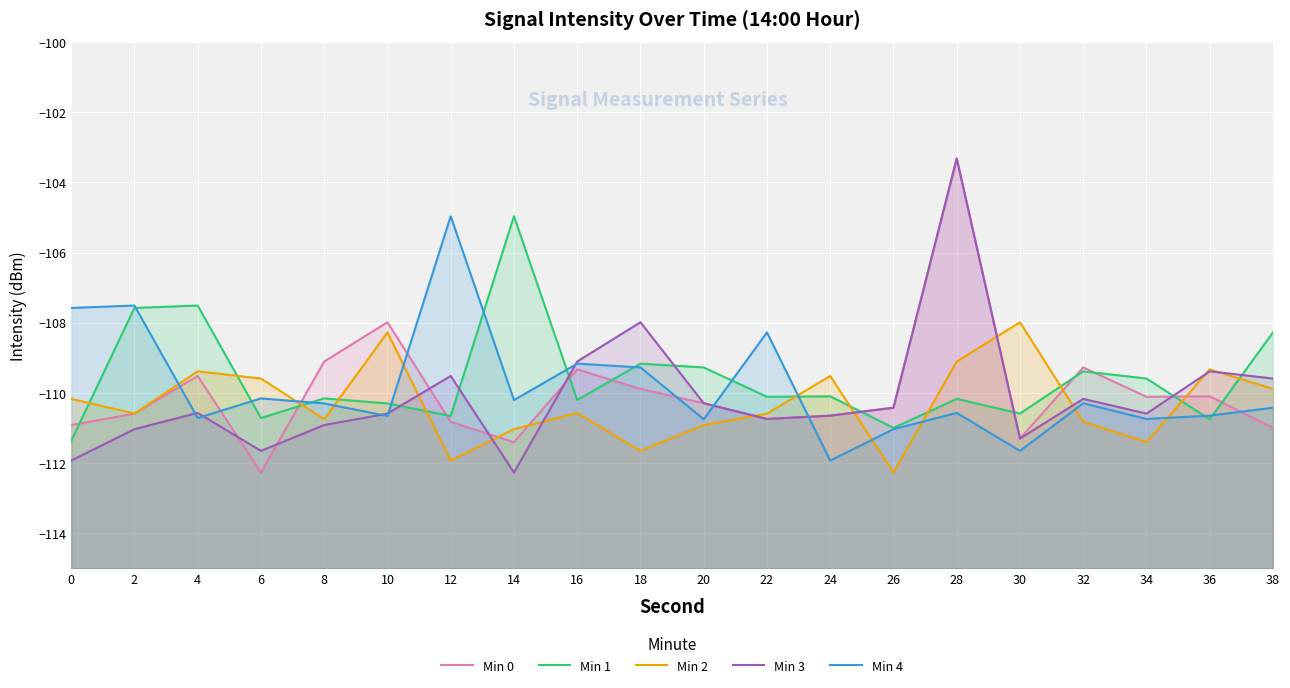

At which category does Min 1 reach its first local valley?

6